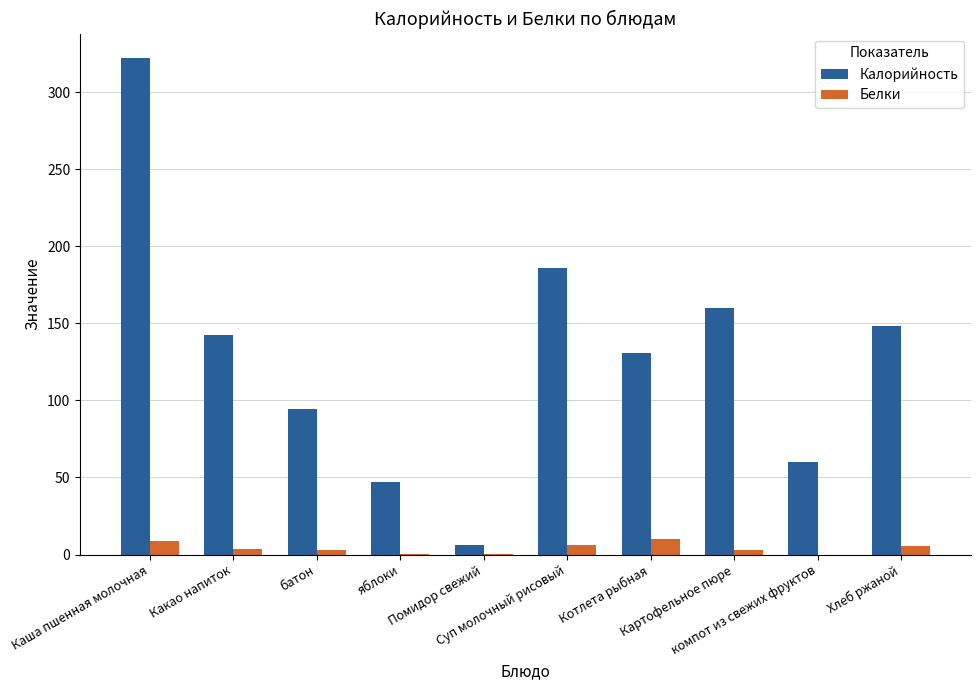

What is the maximum value for Калорийность?

321.9